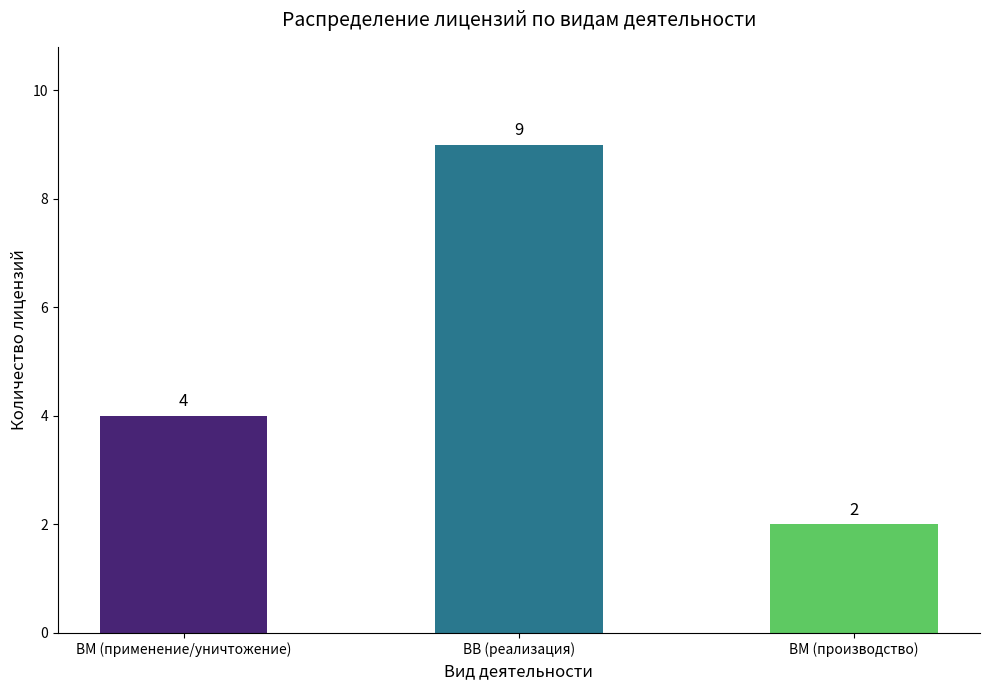

What is the difference between the values at ВВ (реализация) and ВМ (применение/уничтожение)?

5